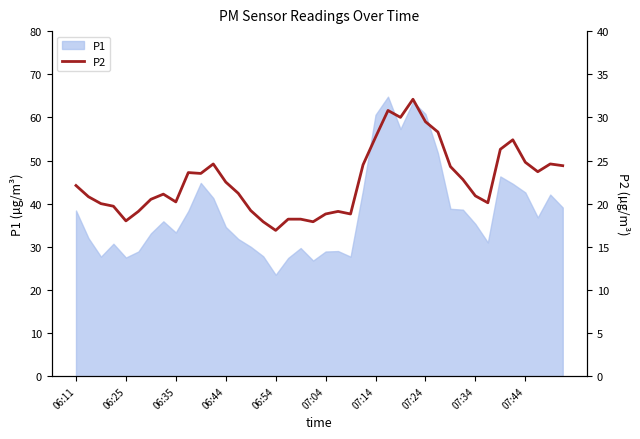

Read the value at 15.

17.9